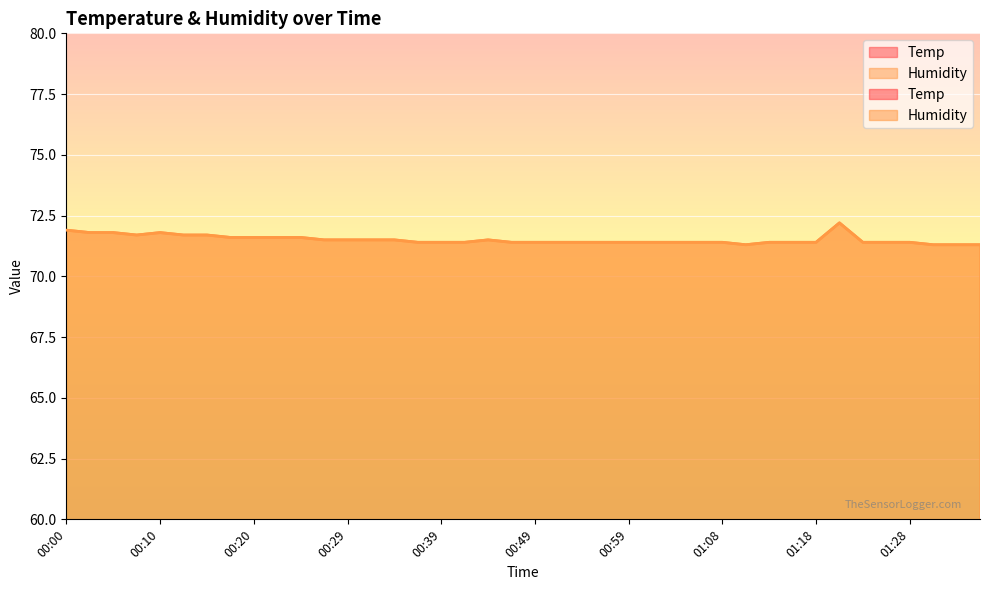

Count the Temp values in the range 18 to 19.

40